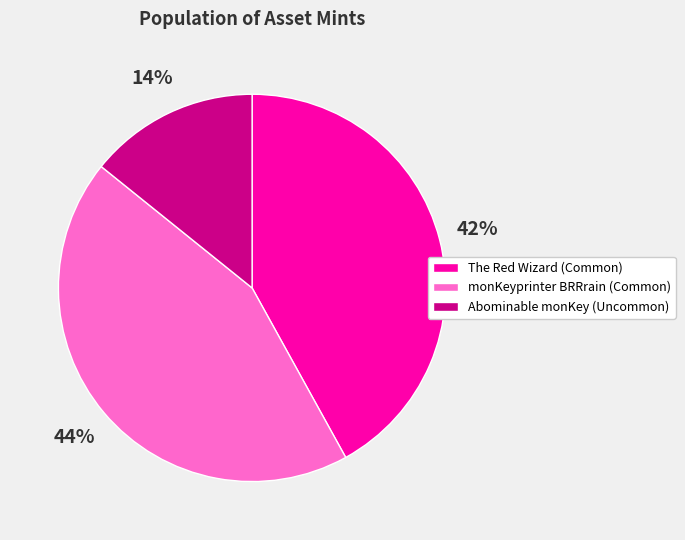

What is the largest slice in the pie chart?

monKeyprinter BRRrain (Common)